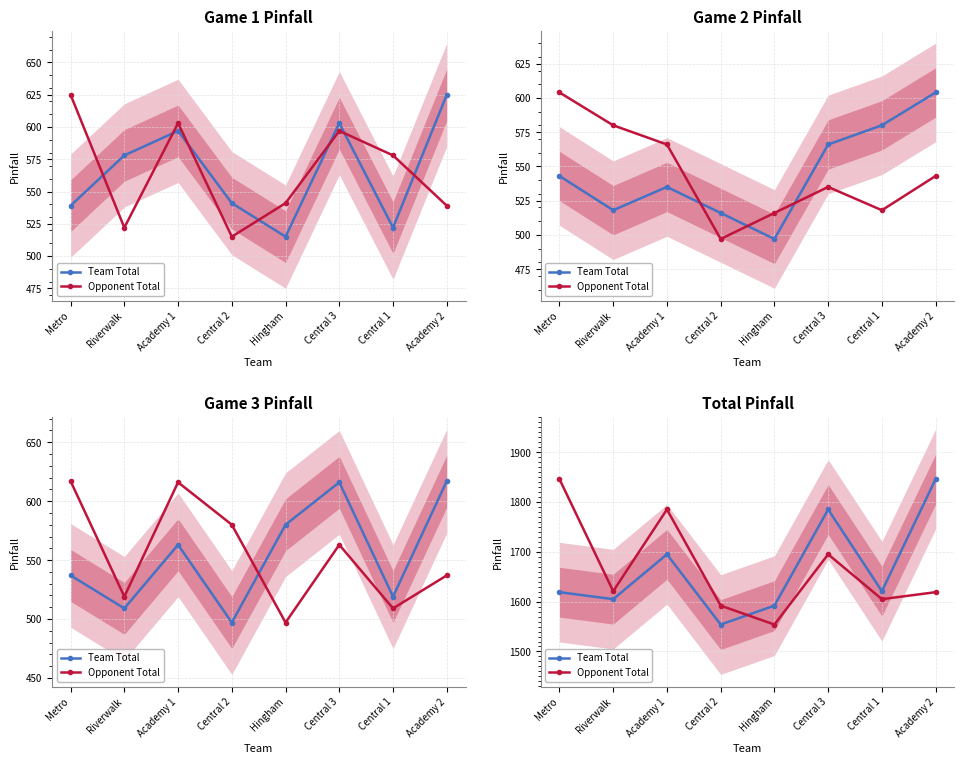

What position from the left is Academy 2?

8